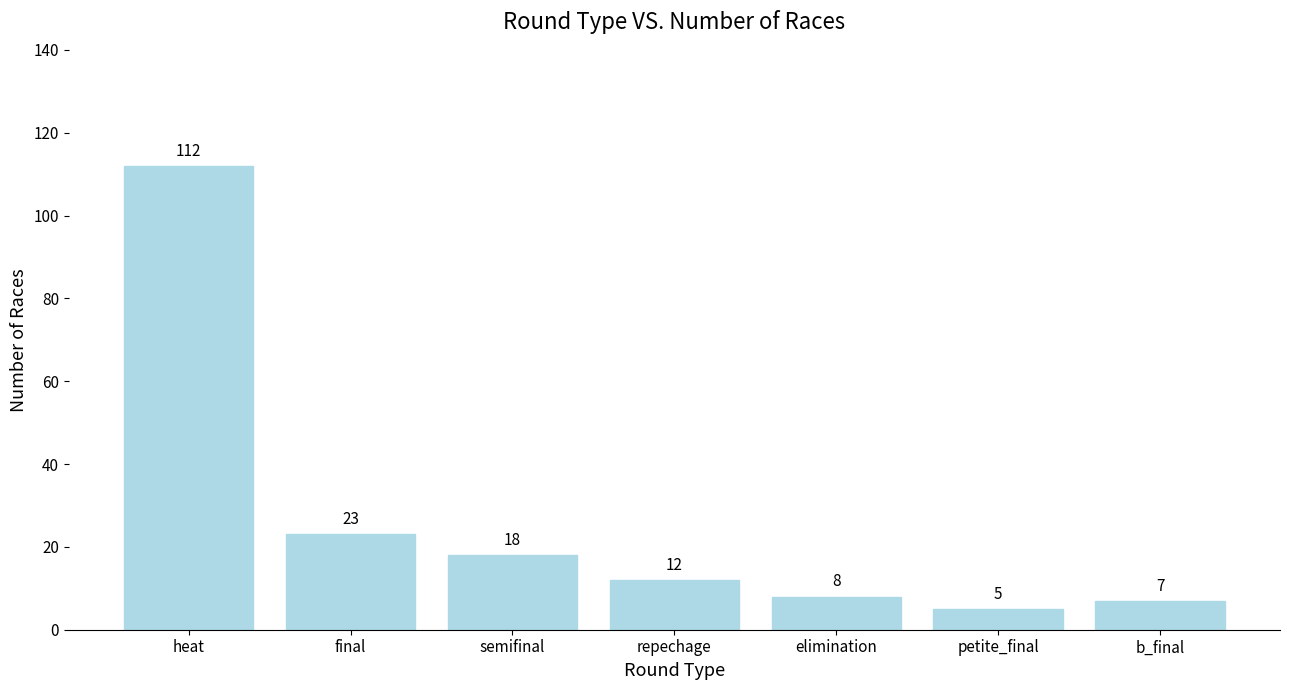

What is the value of the 3rd bar from the left?

18